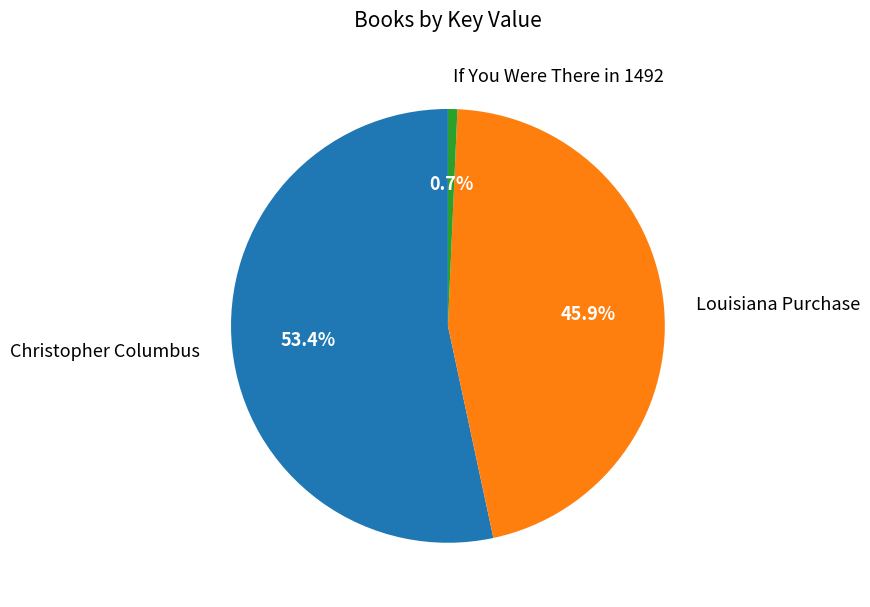

Does Christopher Columbus account for over 50% of the chart?

Yes